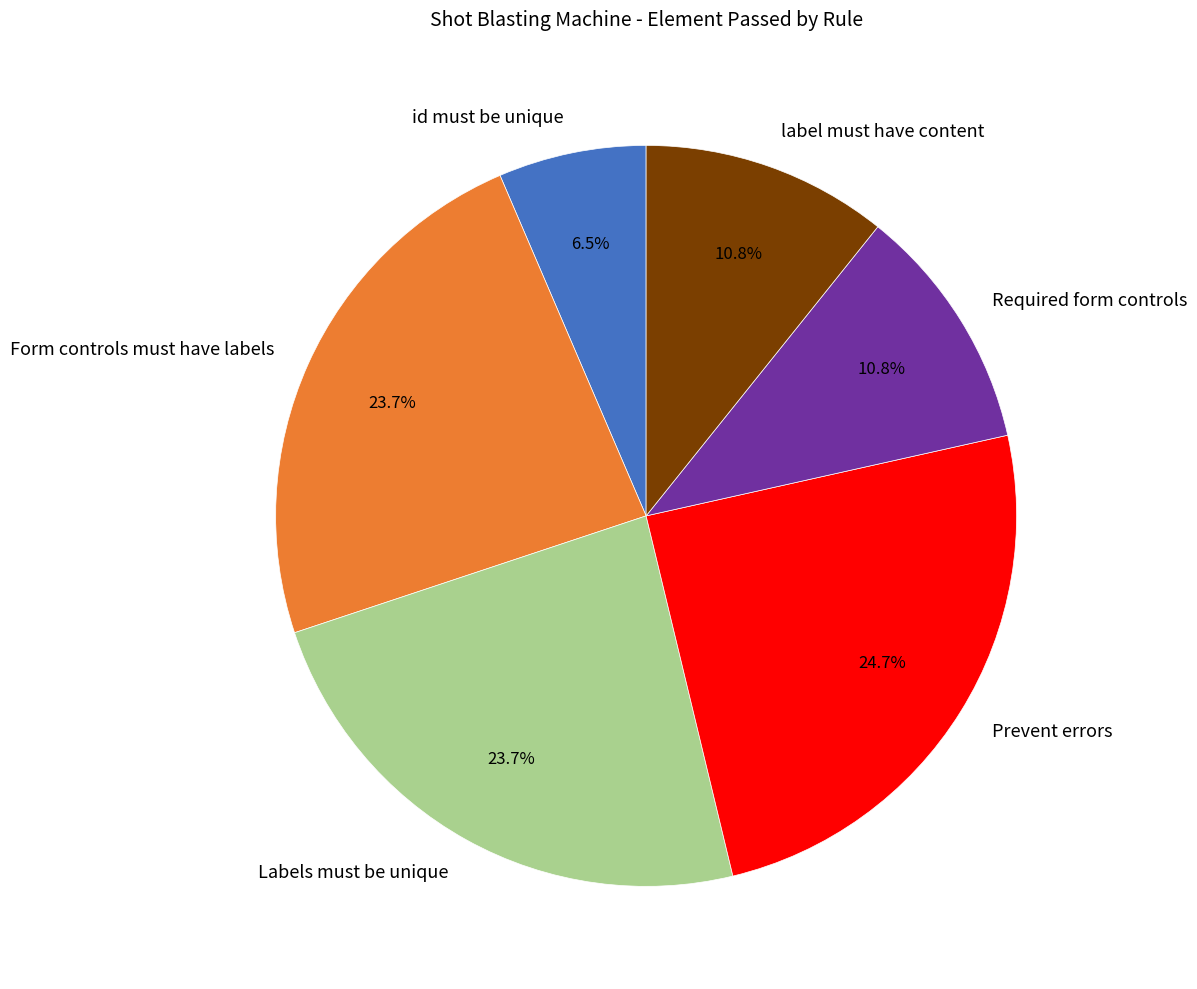

True or false: Labels must be unique accounts for 24% of the total.

True